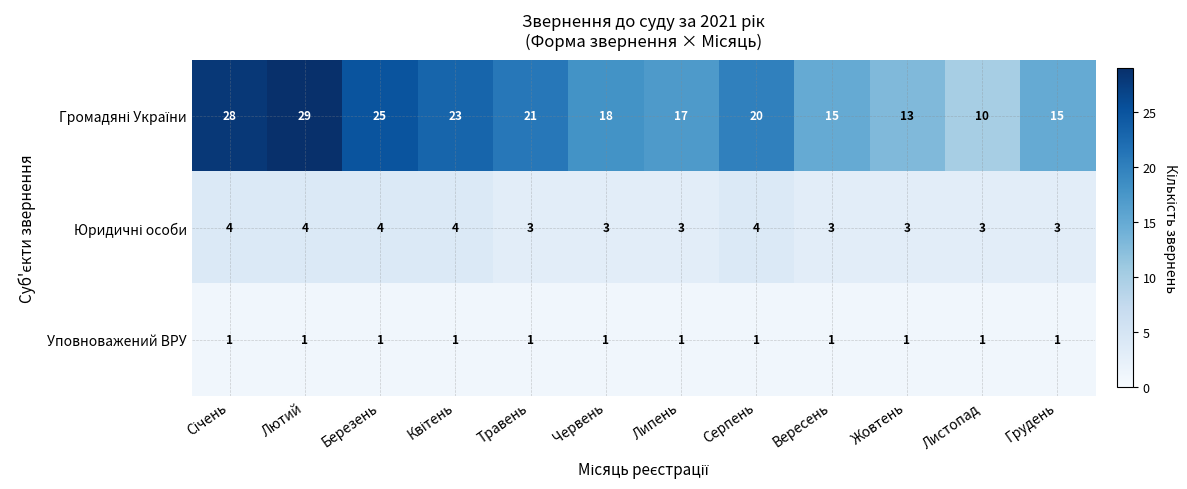

What is the maximum value shown in the chart?

29